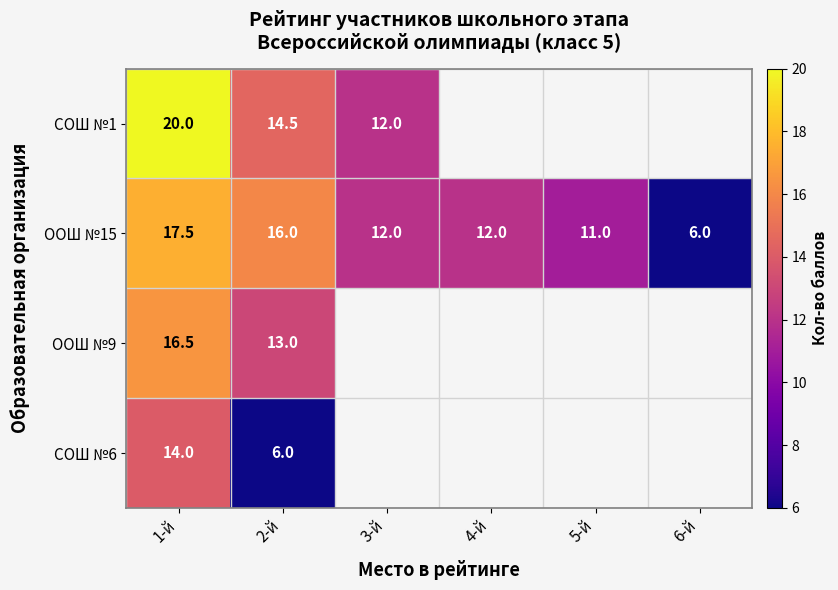

The value of ООШ №15 at 6-й is 9.7. True or false?

False